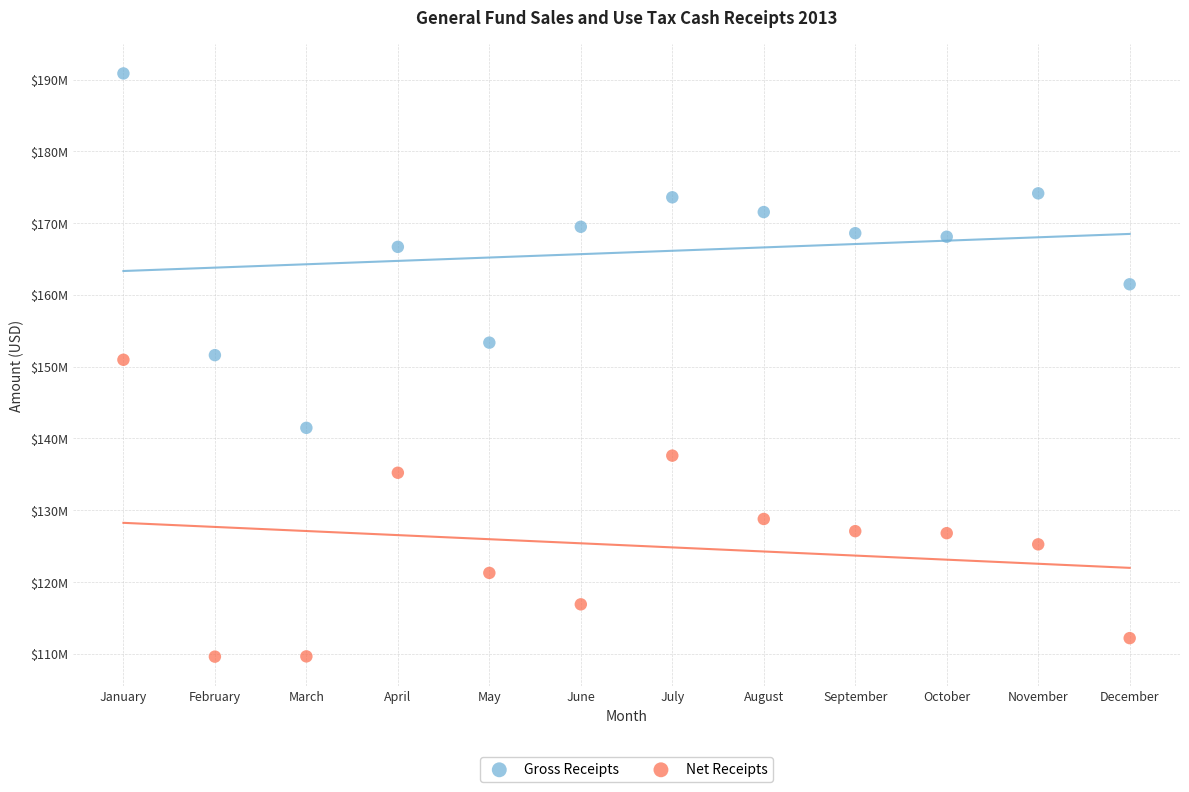

What are all the series names shown in the legend?

Gross Receipts, Net Receipts